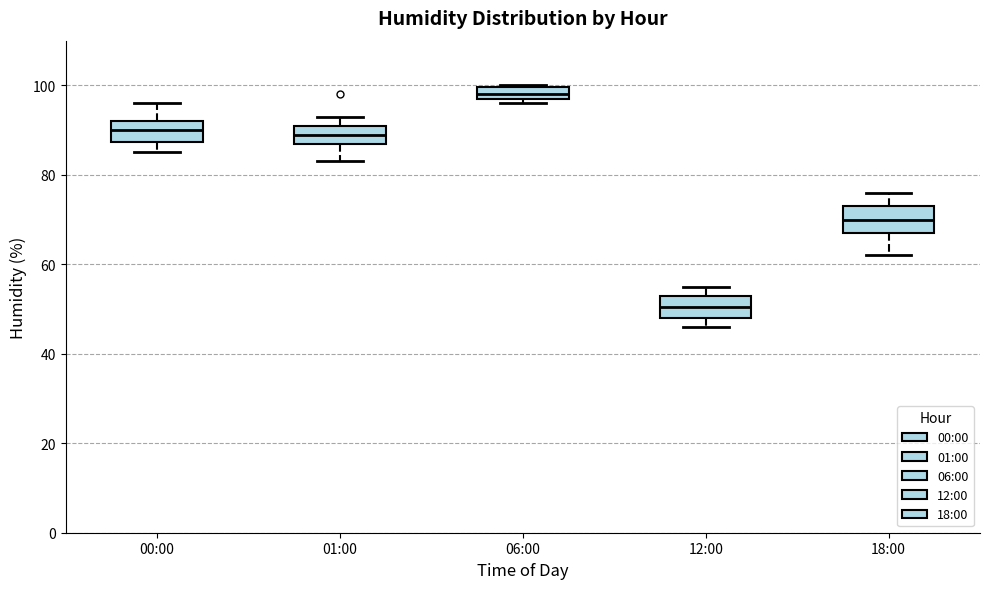

Where is the lower edge of the box for 06:00 on the y-axis? The values are not printed on the chart, so give them approximately, as read against the axis.

98